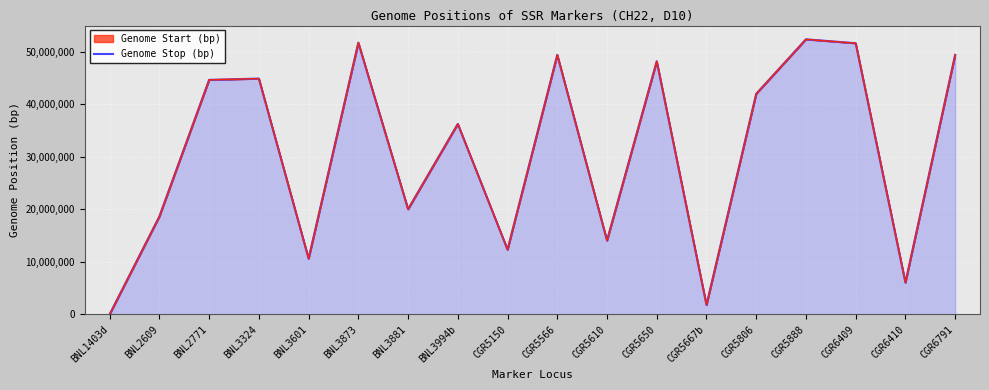

Between BNL3601 and BNL1403d, which is larger?

BNL3601